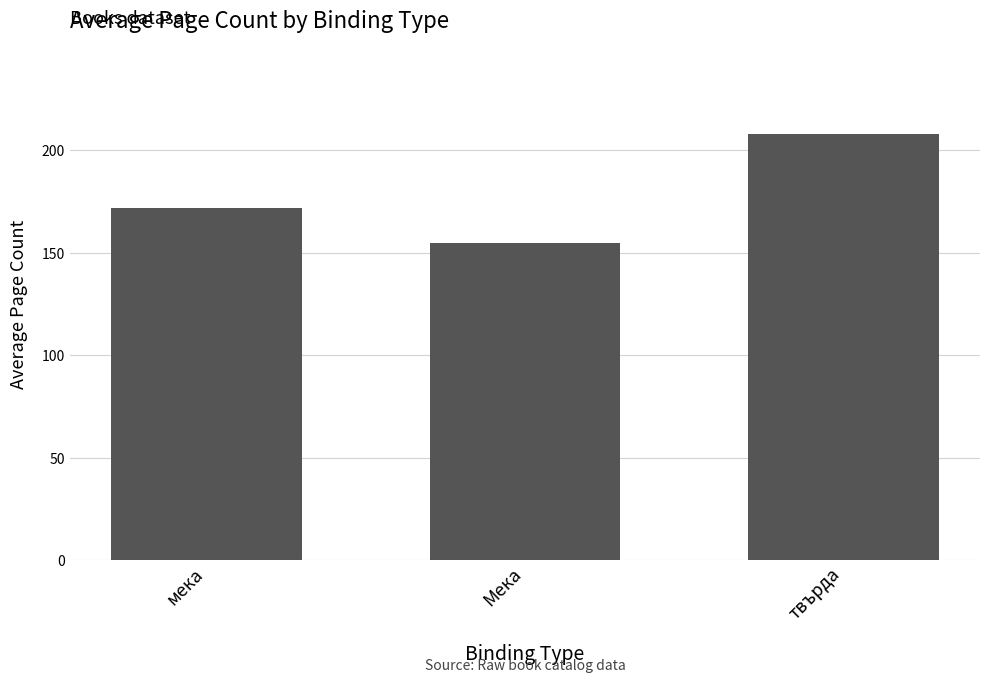

The chart shows a value of 93 at Мека. True or false?

False